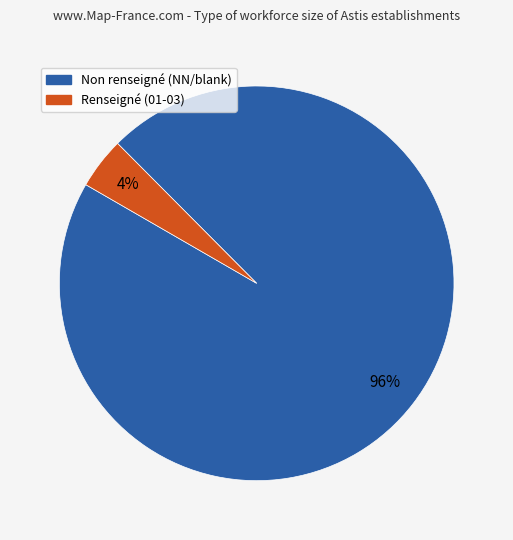

To the nearest percent, what is the difference between the largest and smallest slice percentages?

92%